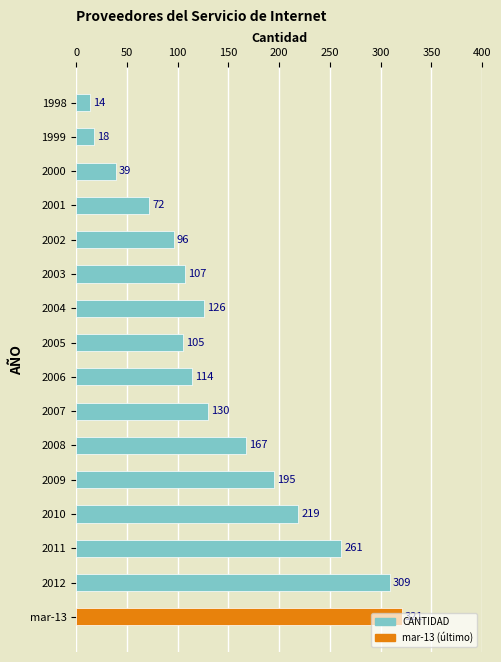

Rank the categories by value from lowest to highest.

1998, 1999, 2000, 2001, 2002, 2005, 2003, 2006, 2004, 2007, 2008, 2009, 2010, 2011, 2012, mar-13